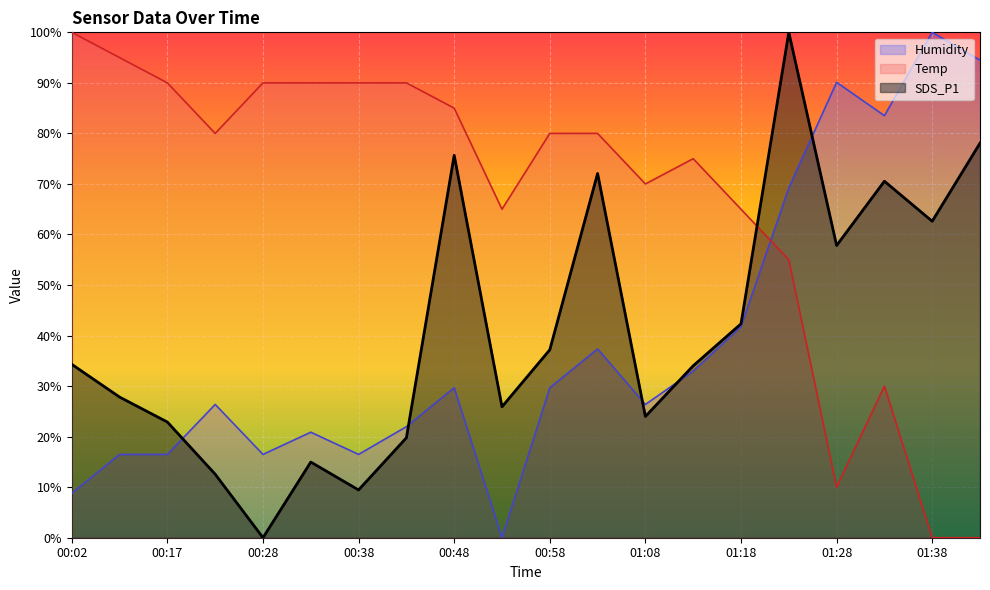

Does the chart display data point markers on the line(s)?

No